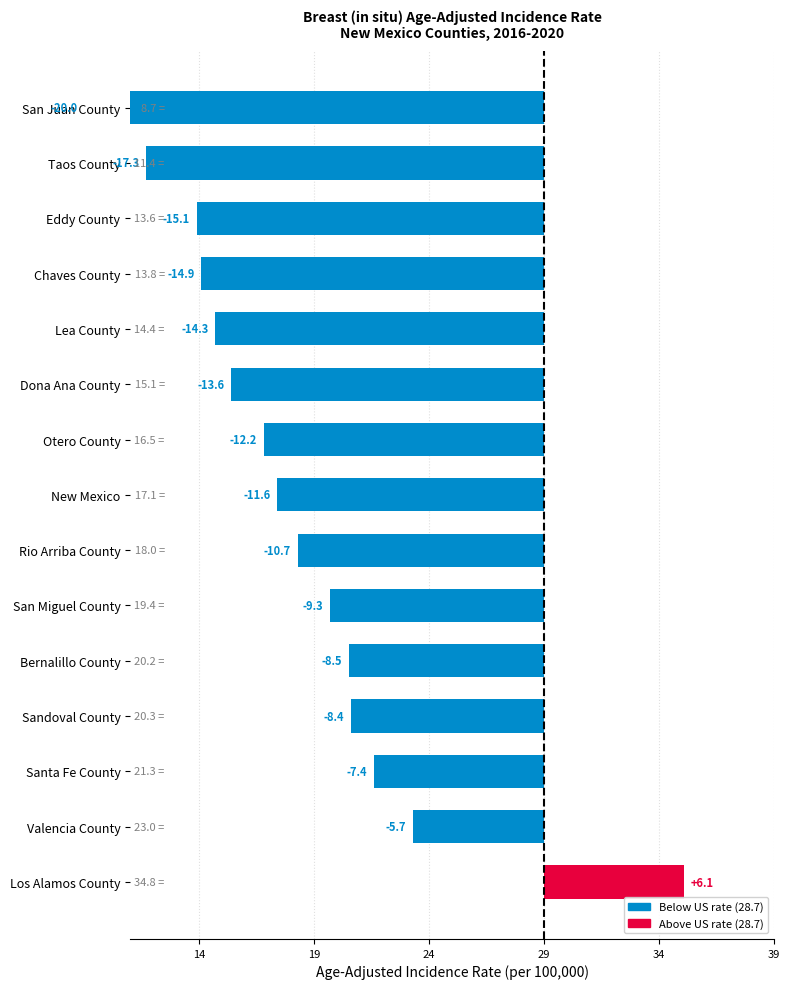

Count the number of data series in this chart.

1